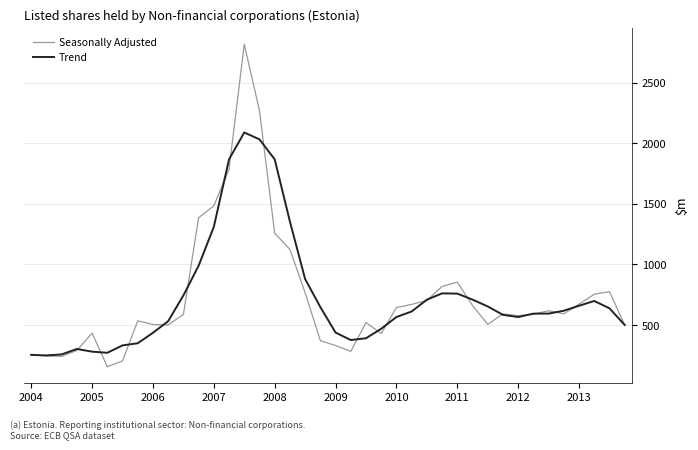

Which series has the widest spread of values?

Seasonally Adjusted